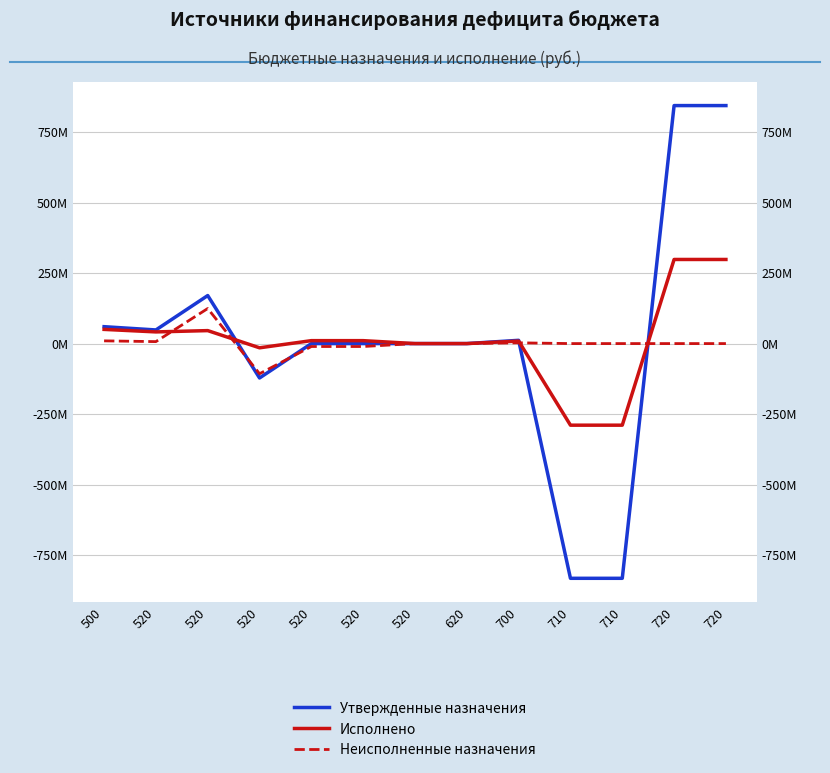

The Неисполненные назначения series shows -113026848.1 at 520. True or false?

False